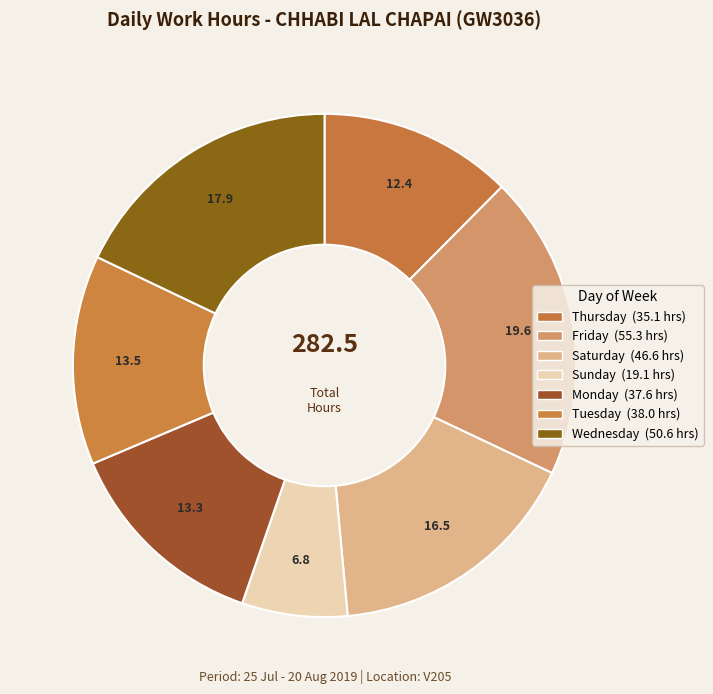

How many segments does this pie chart have?

7